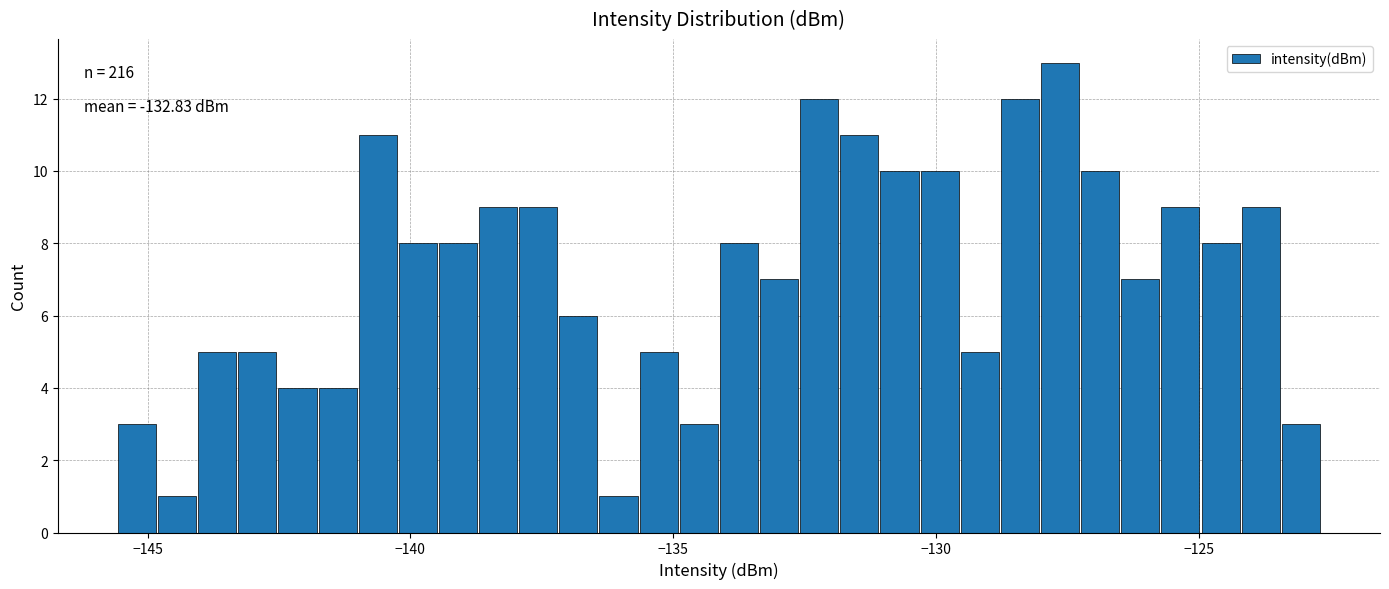

Read against the x-axis, roughly where is the centre of the tallest bar?

-127.5